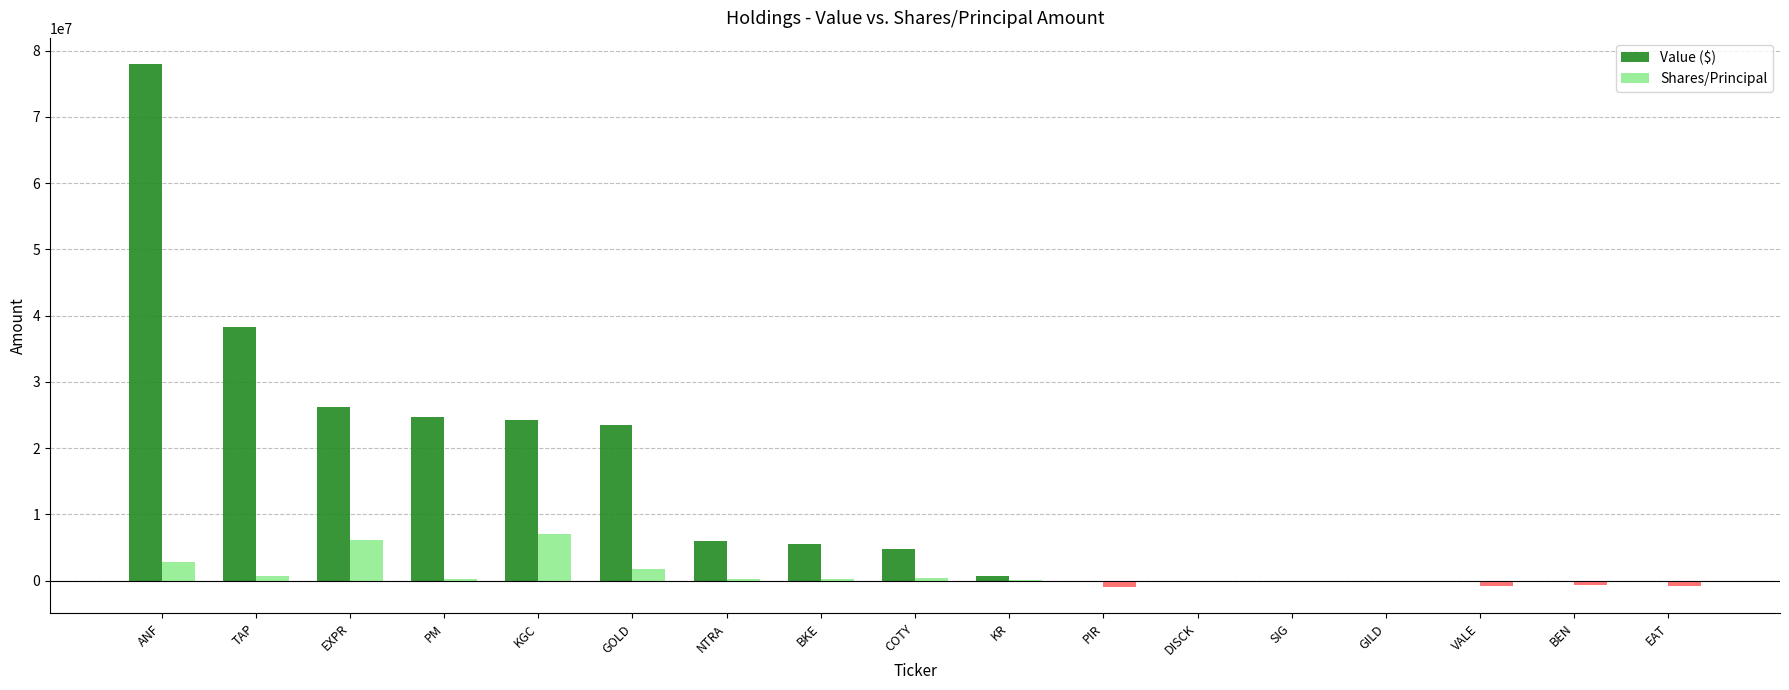

Which series has the largest total across all categories?

Value ($)